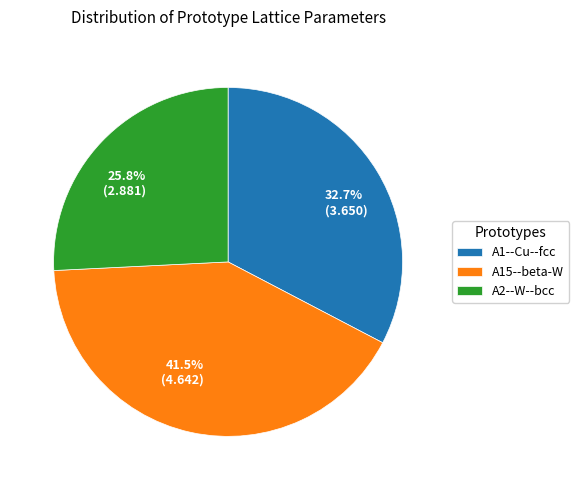

Is 41.5% (4.642) the majority of the pie?

No